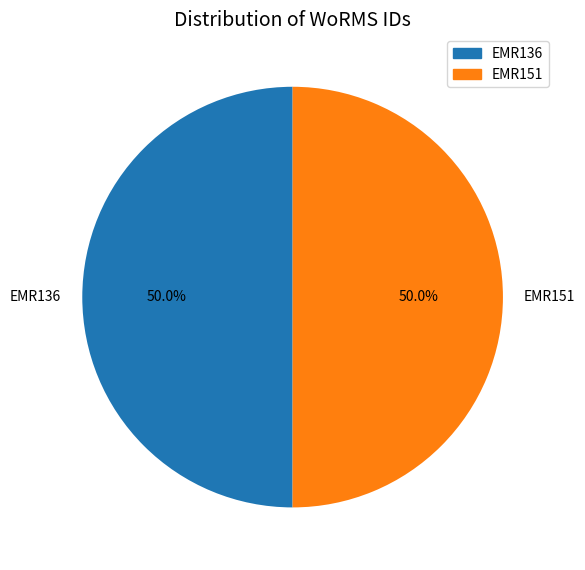

Combined, do EMR136 and EMR151 account for over 50%?

Yes